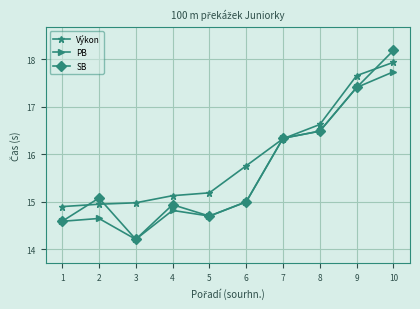

List the series in order of their overall mean, lowest first.

PB, SB, Výkon